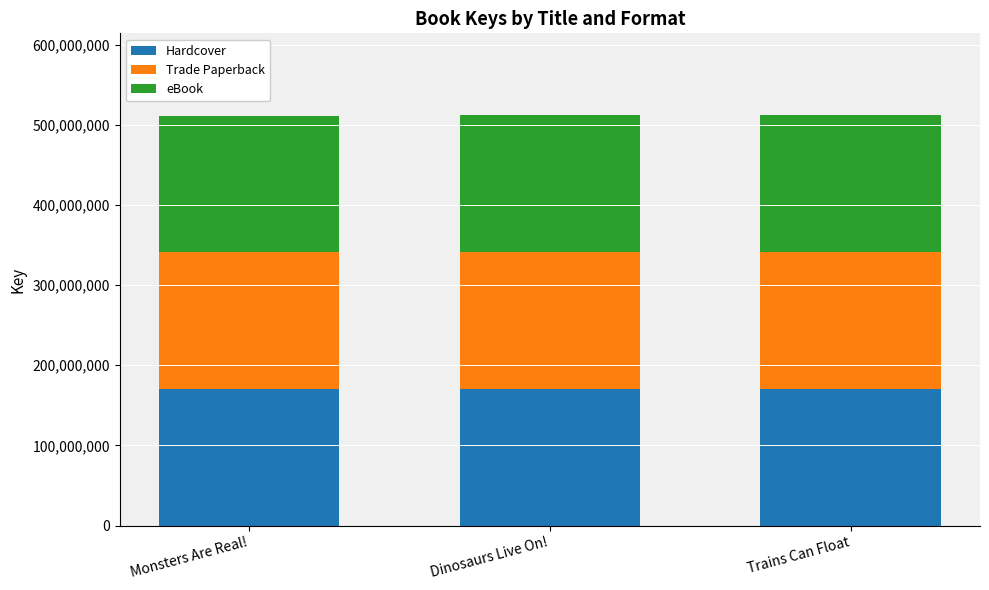

What is the total value across all series at Trains Can Float?

511671009